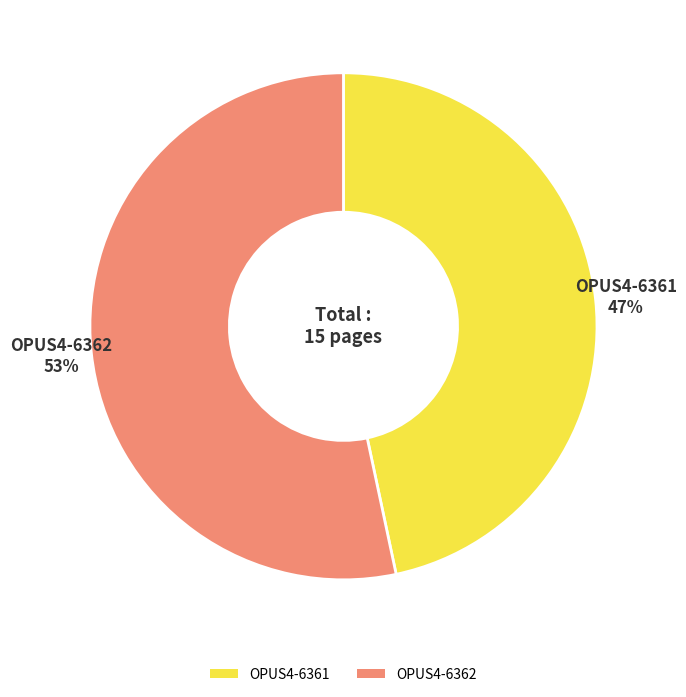

To the nearest percent, what is the average slice percentage?

50%